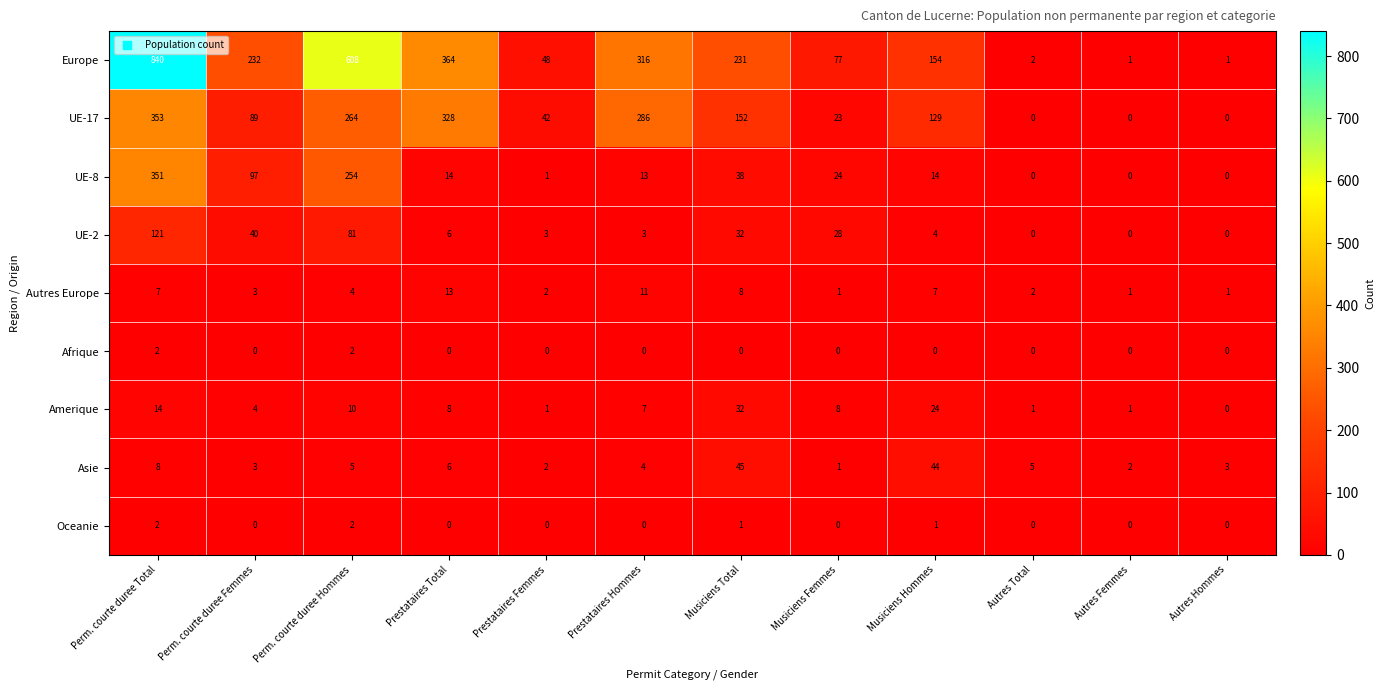

Which series has the largest total across all categories?

Europe